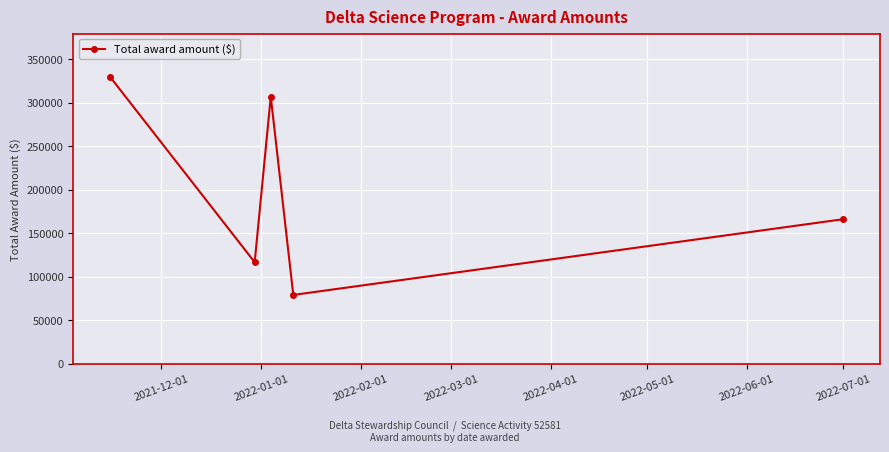

True or false: the data has more than 0 interior local peaks.

True